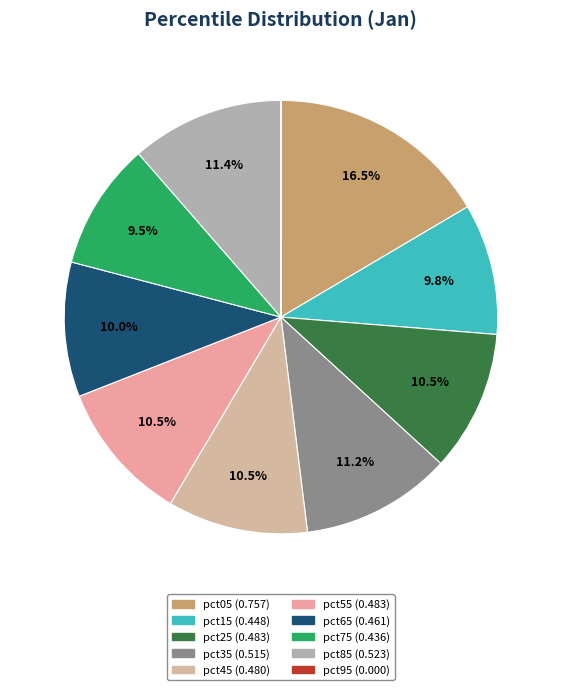

What is the smallest slice in the pie chart?

pct95